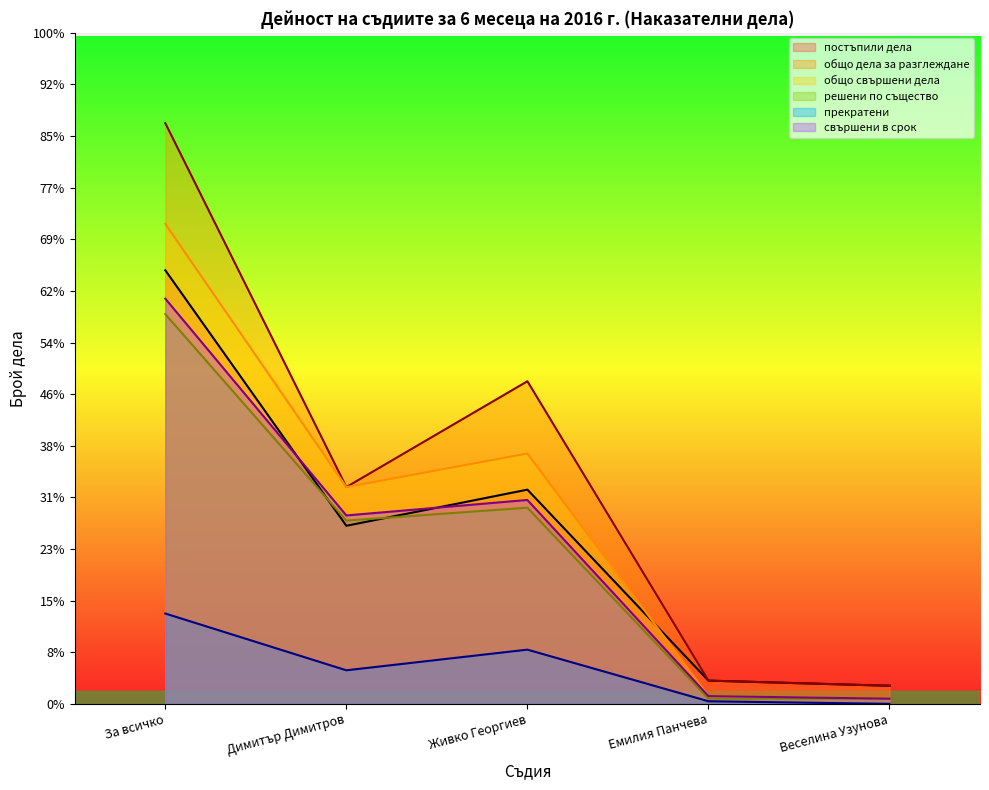

What are all the series names shown in the legend?

постъпили дела, общо дела за разглеждане, общо свършени дела, решени по същество, прекратени, свършени в срок